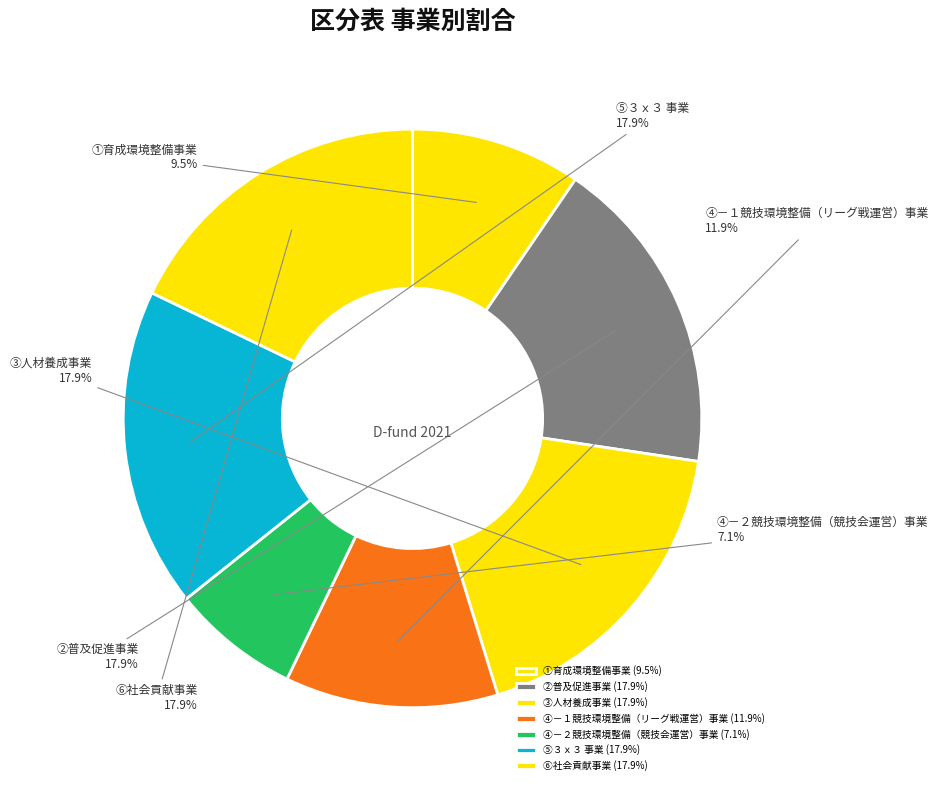

Does any single category account for the majority?

No